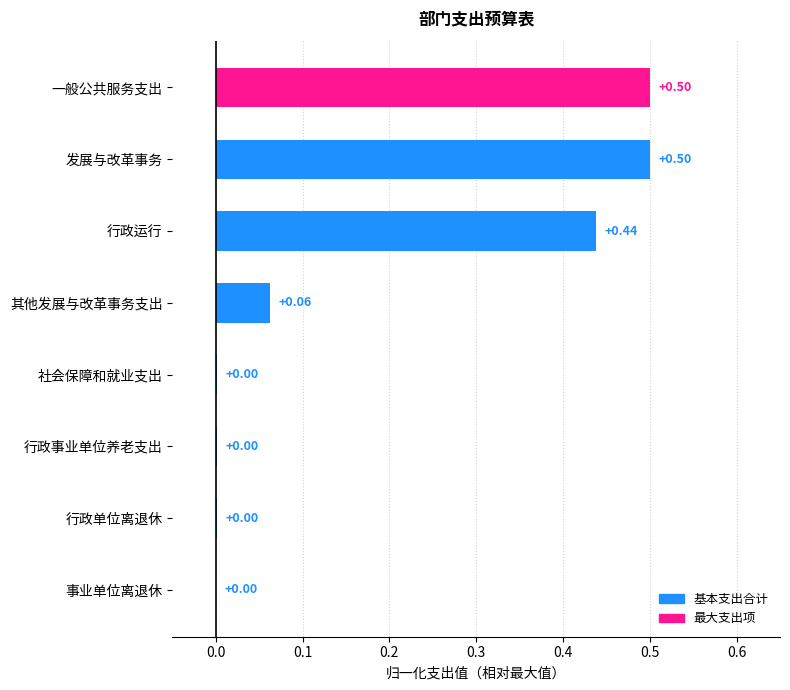

Which has a higher value, 行政运行 or 发展与改革事务?

发展与改革事务